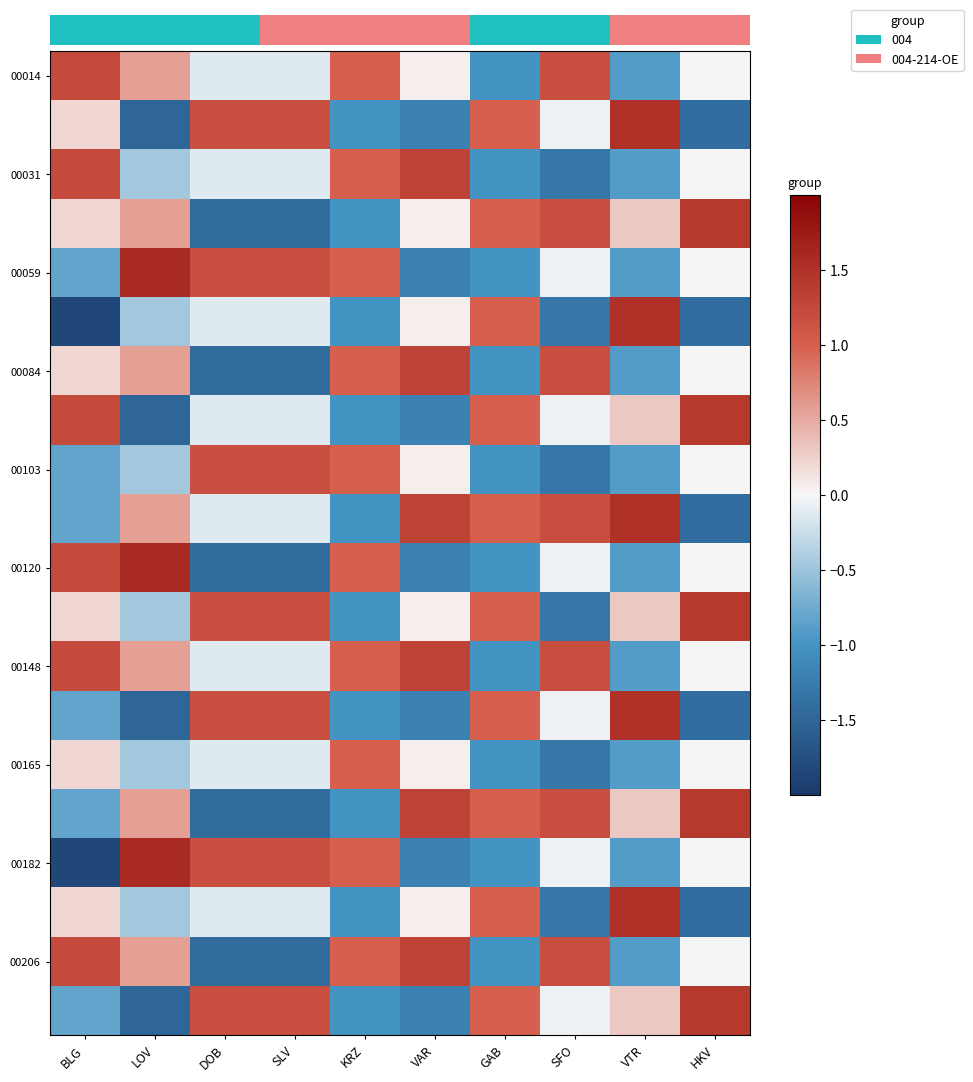

What is the difference between the 00059 values at VAR and SFO?

1.1